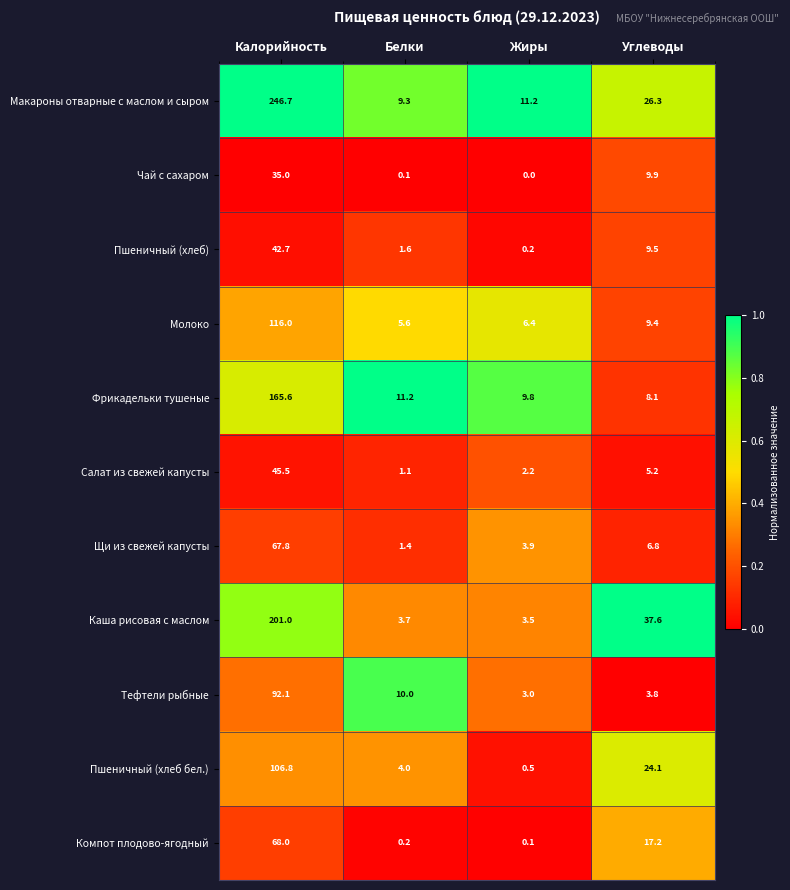

Which series has the widest spread of values?

Макароны отварные с маслом и сыром